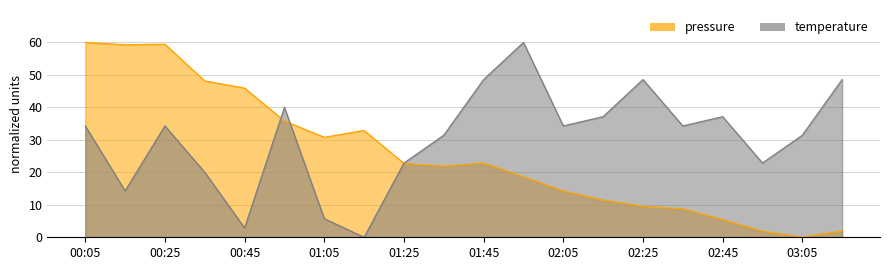

Which series has the largest total across all categories?

temperature